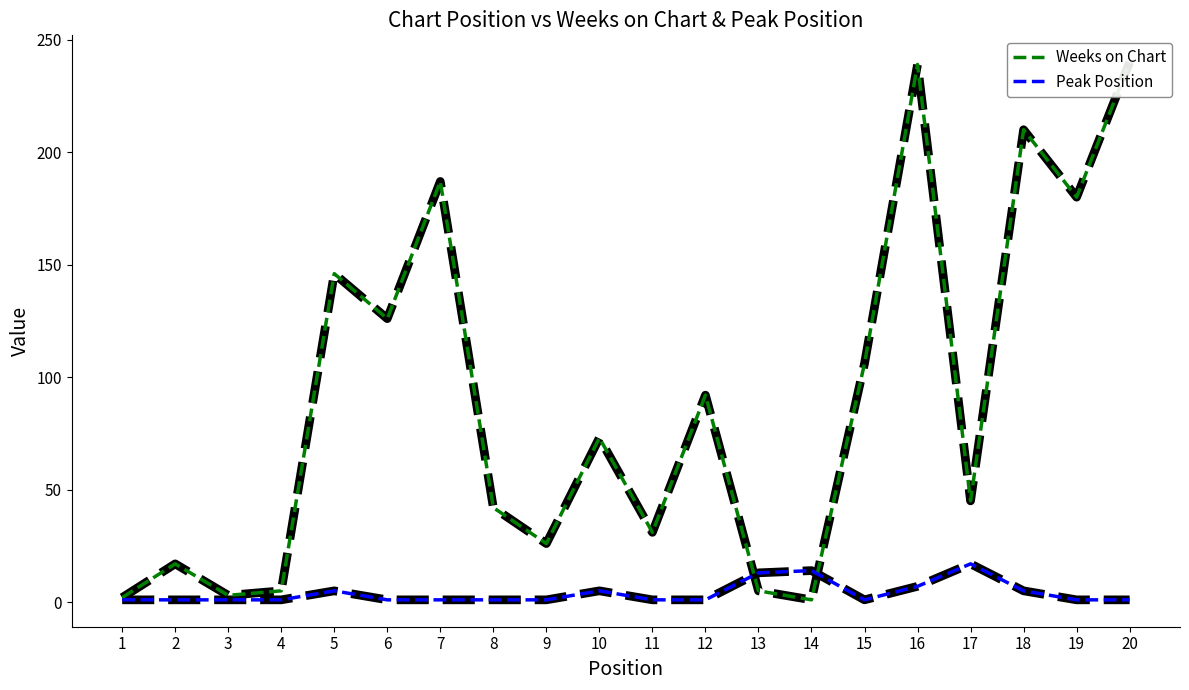

At how many categories does at least one series exceed 82?

9